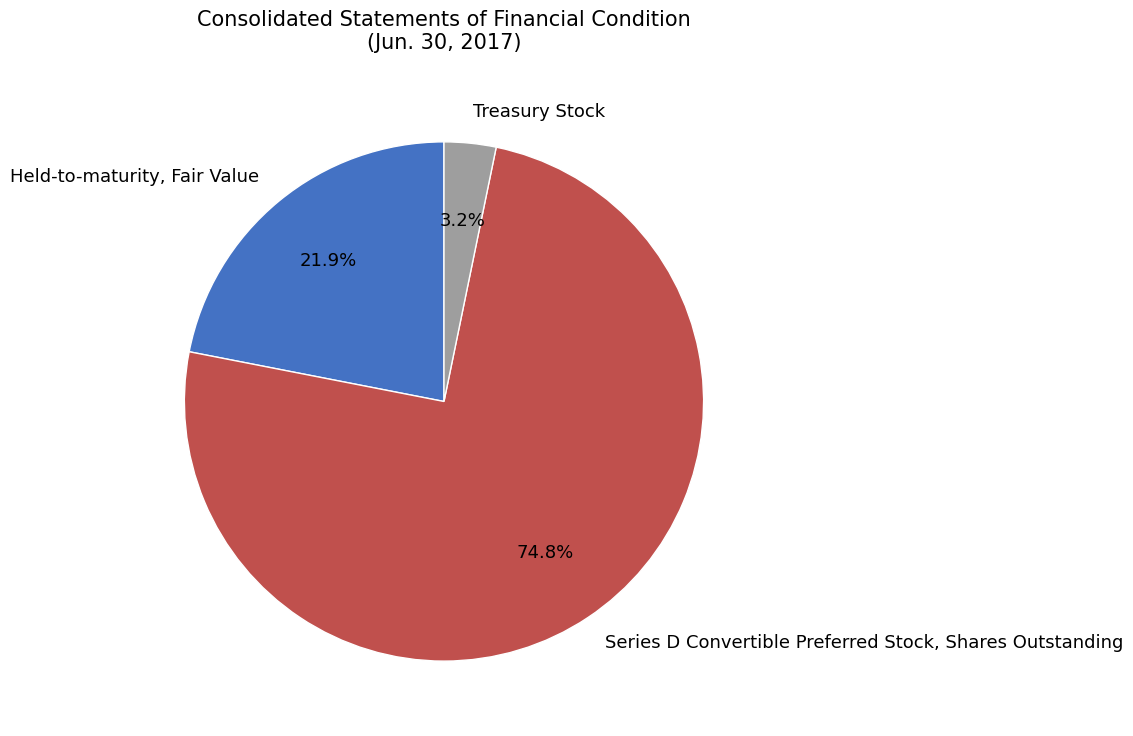

To the nearest percent, what is the combined percentage of Treasury Stock and Held-to-maturity, Fair Value?

25%